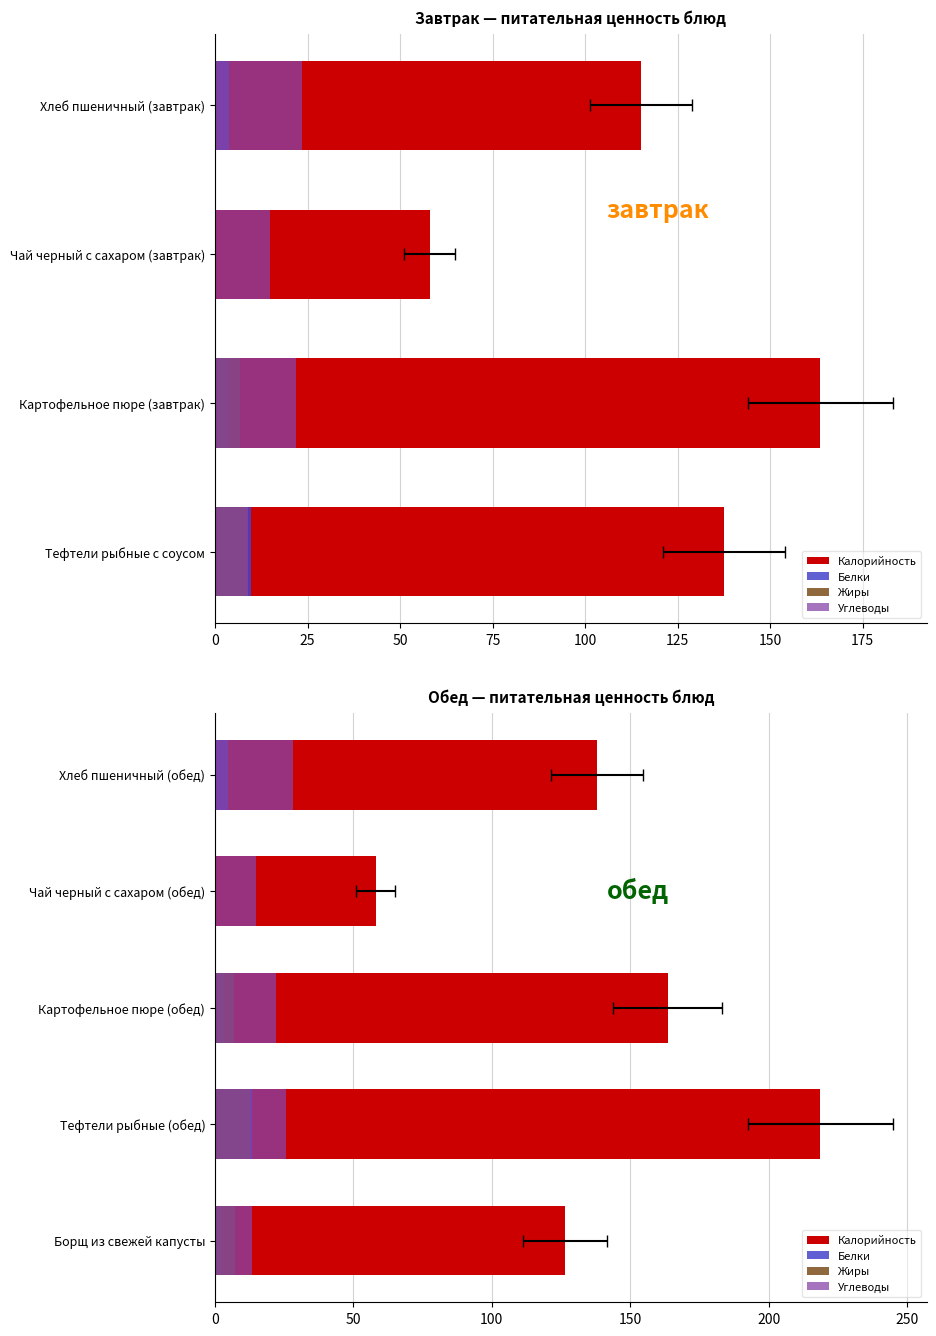

At how many categories does at least one series exceed 151?

2